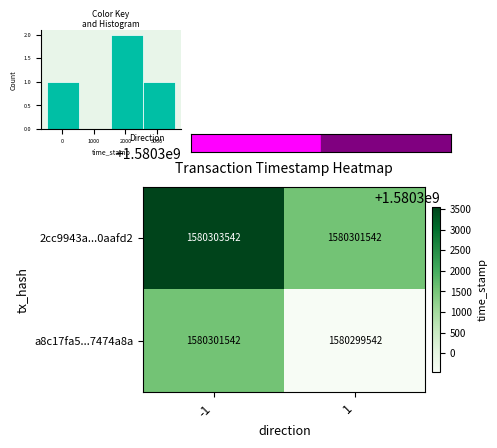

True or false: 2cc9943a...0aafd2 has a value of 1580303542 at -1.

True